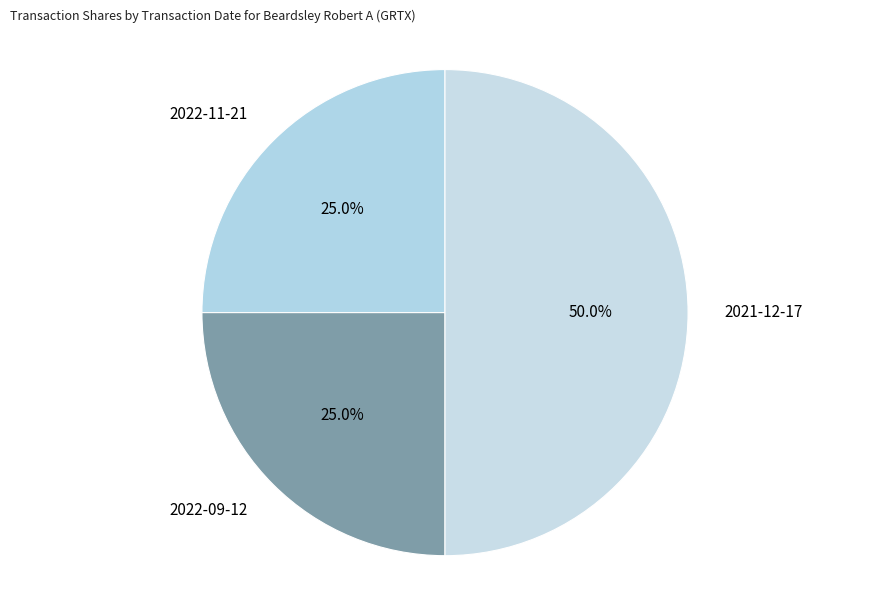

What percentage is the 2022-11-21 slice, to the nearest percent?

25%